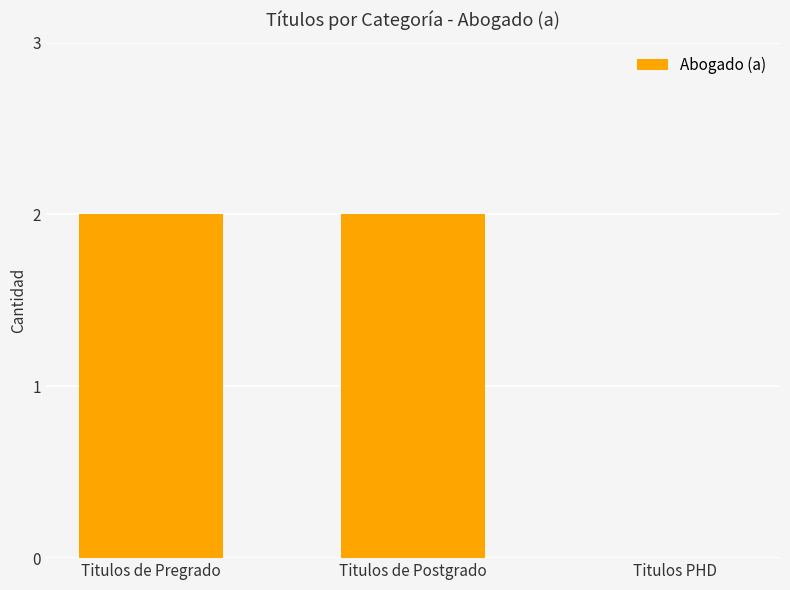

What is the change in value from Titulos de Postgrado to Titulos PHD?

-2